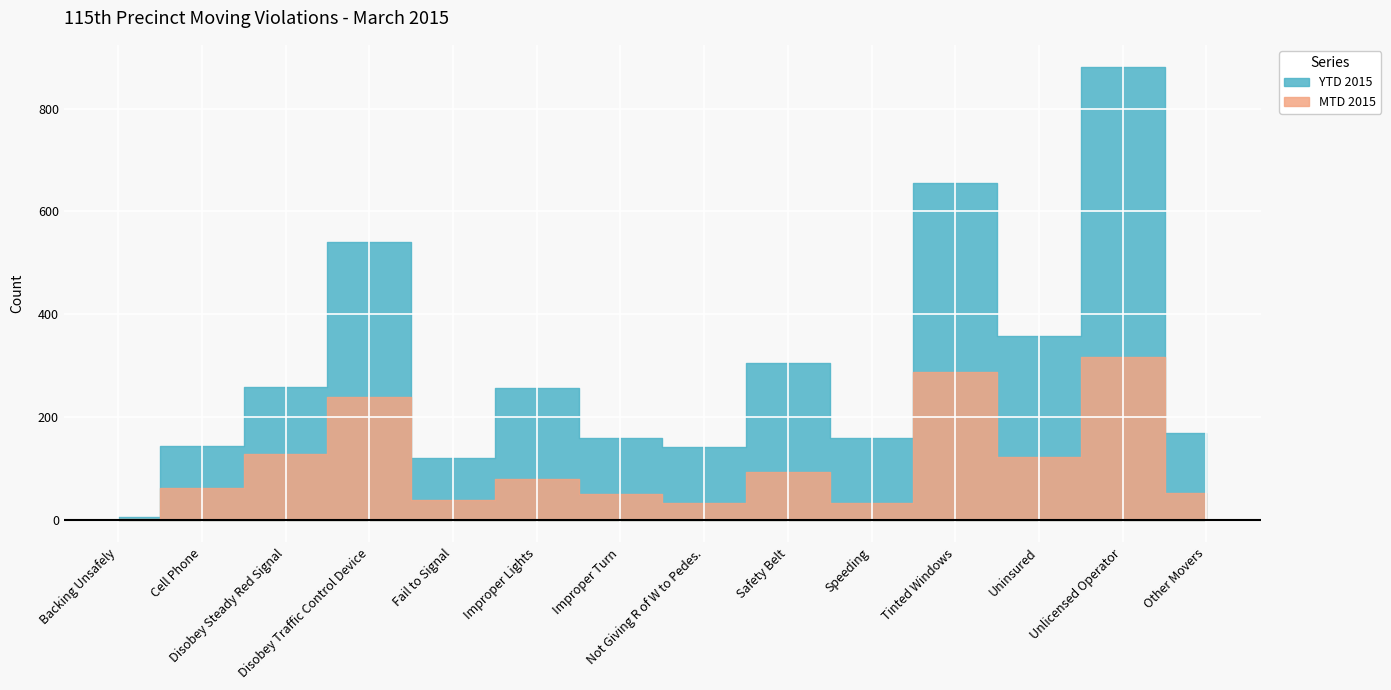

Which series has the largest total across all categories?

YTD 2015